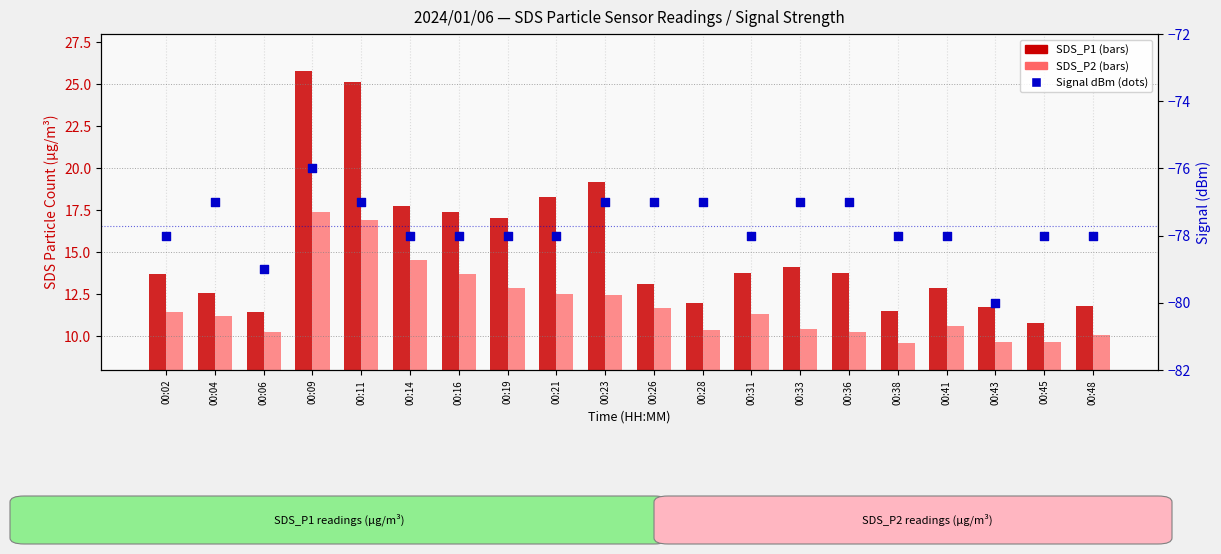

Which series reaches the minimum Y coordinate?

Signal (dBm)